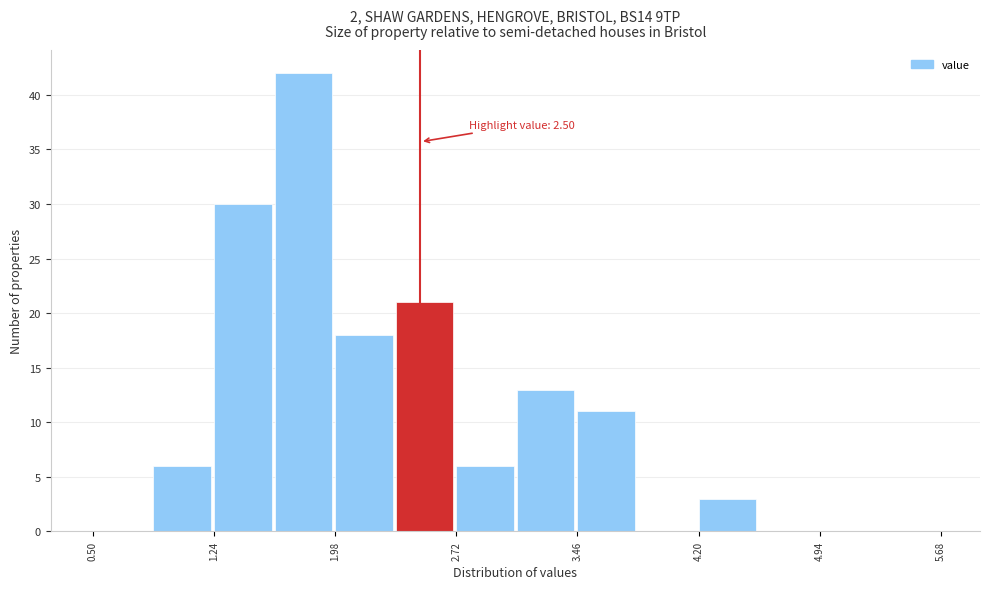

Around what value on the x-axis is the tallest bar? Give the approximate position of its centre, as read against the axis.

1.8